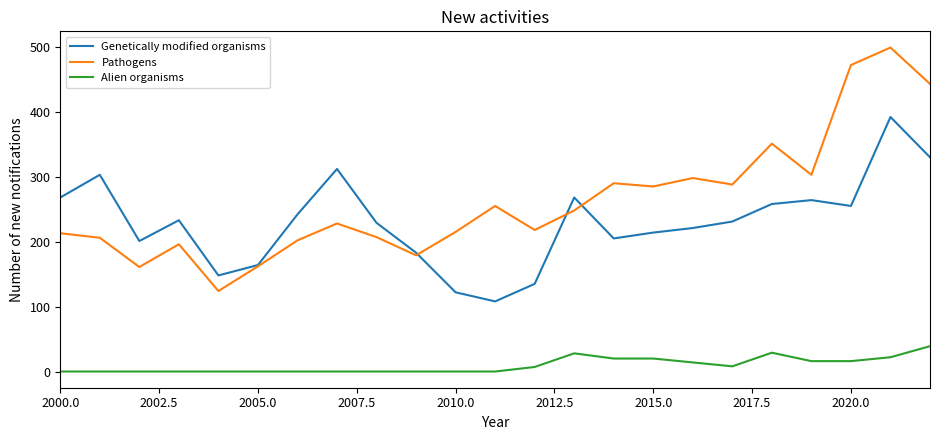

Which series has the largest total across all categories?

Pathogens